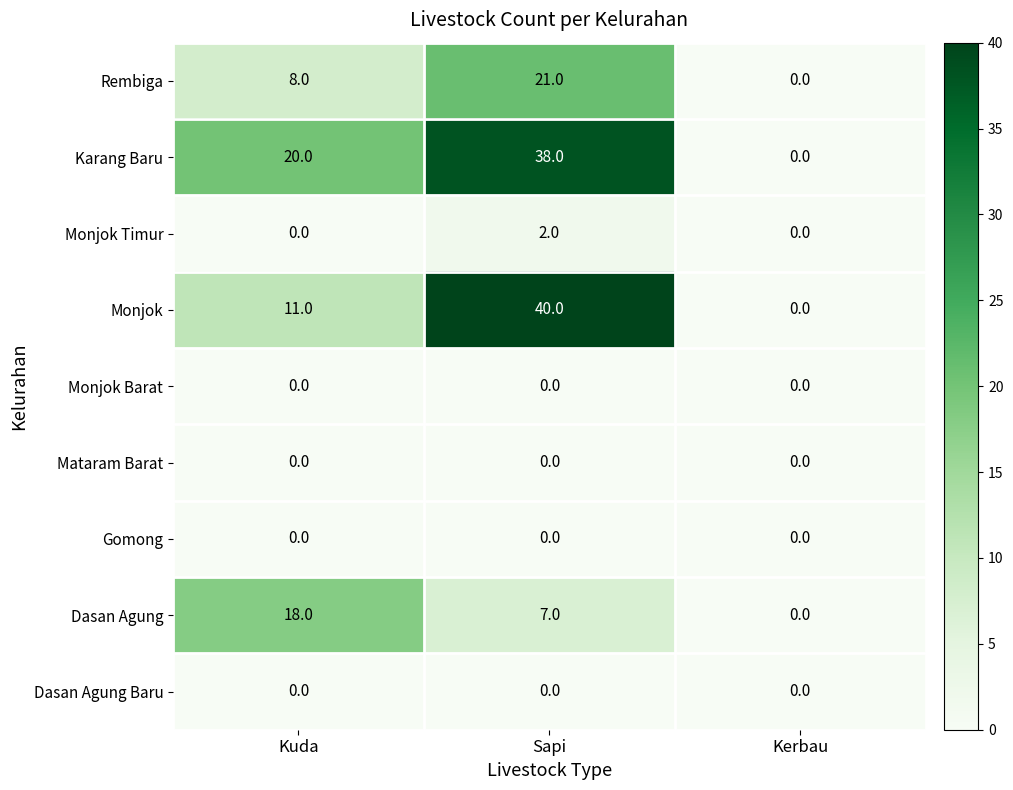

How many values in Monjok Timur are above zero?

1